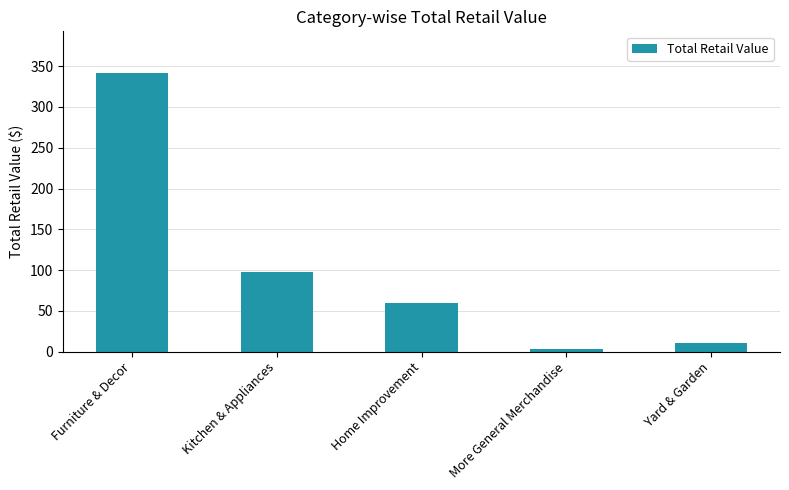

What is the label of the 4th bar from the right?

Kitchen & Appliances